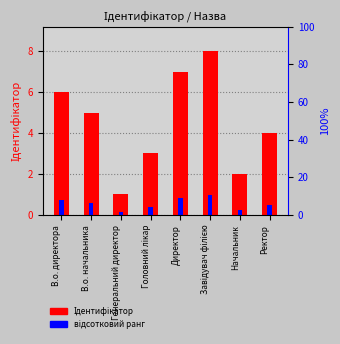

Reading left to right, extract all data points from this chart.

Ідентифікатор: 6.0	5.0	1.0	3.0	7.0	8.0	2.0	4.0
відсотковий ранг: 0.7	0.6	0.1	0.4	0.8	1.0	0.2	0.5